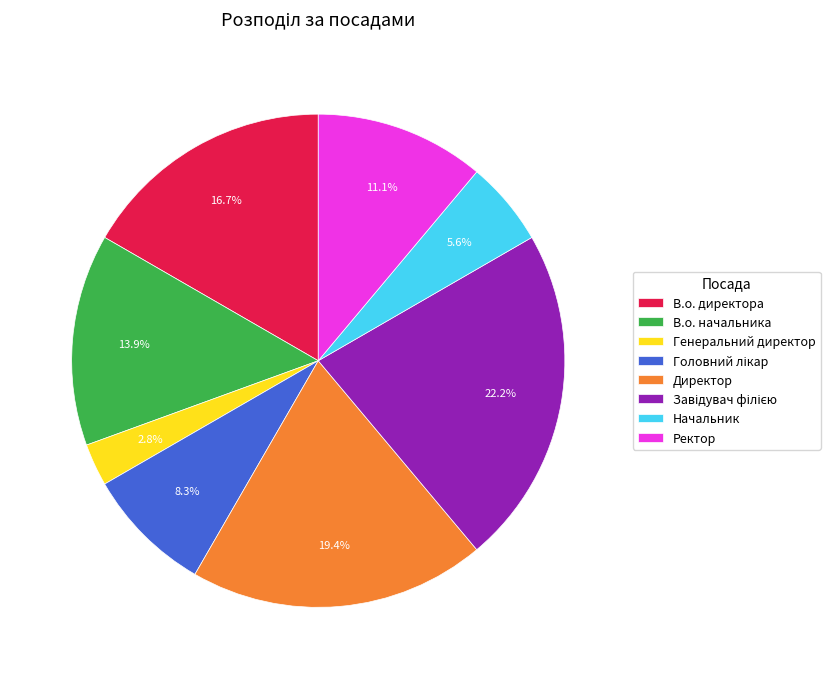

Is there a majority slice in this chart?

No